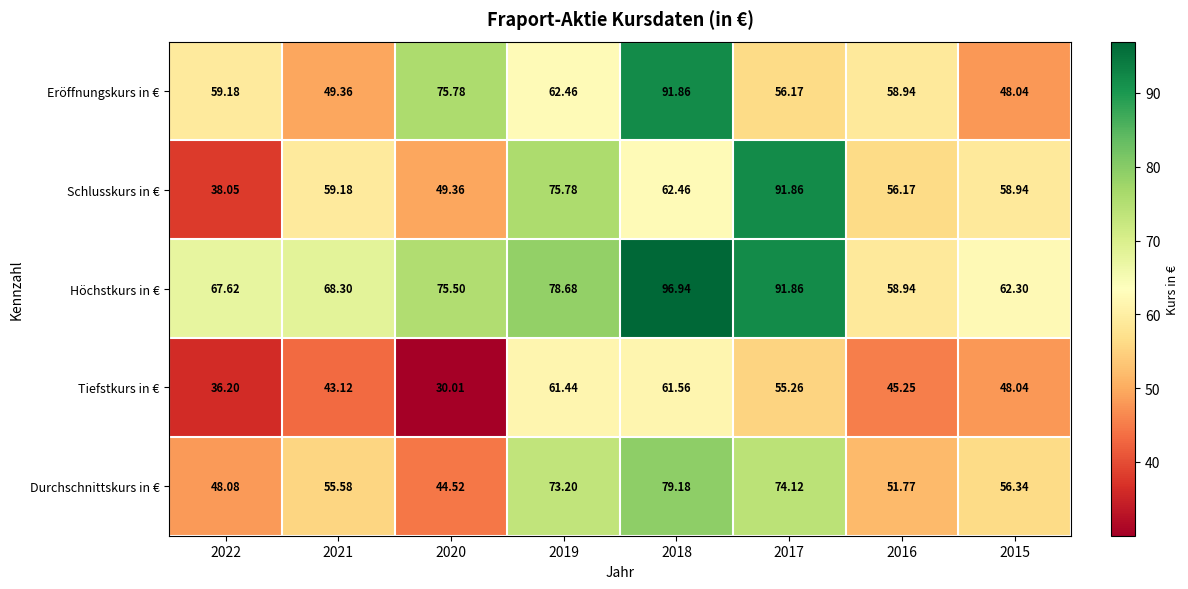

Which series has the largest total across all categories?

Höchstkurs in €